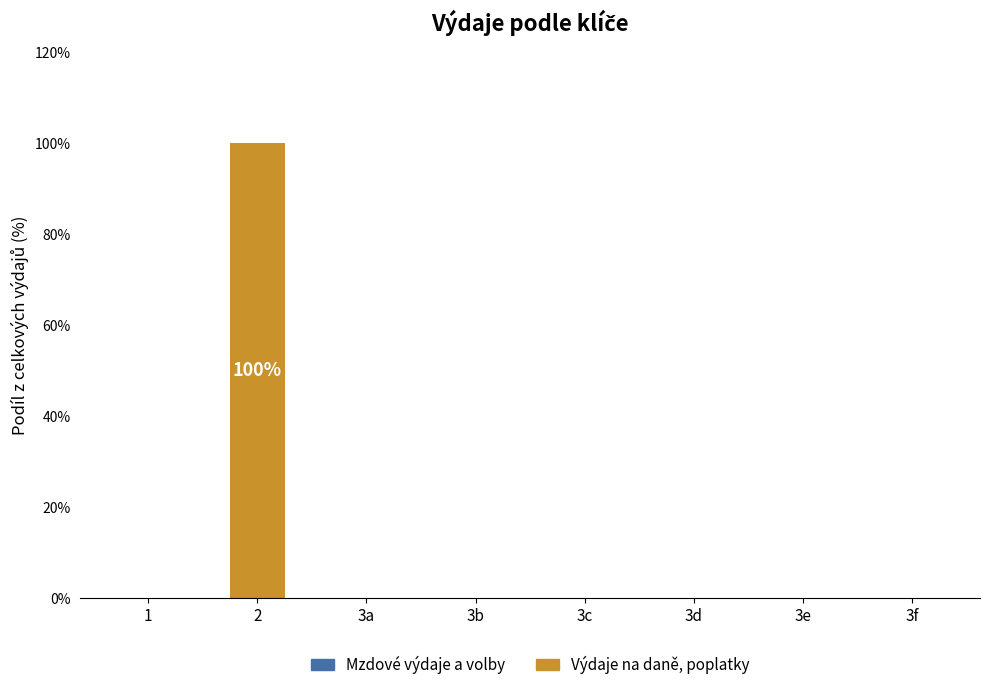

What is the greatest value displayed?

100